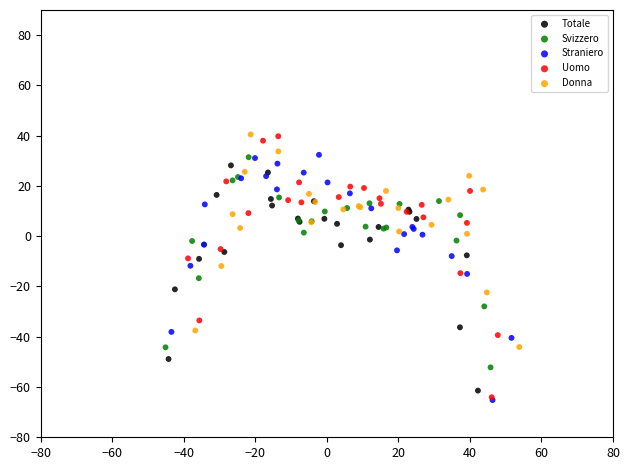

What are all the series names shown in the legend?

Totale, Svizzero, Straniero, Uomo, Donna